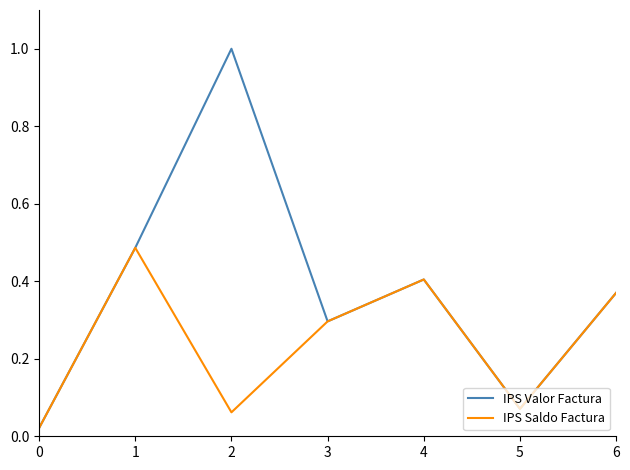

Which series has the largest range (max minus min)?

IPS Valor Factura